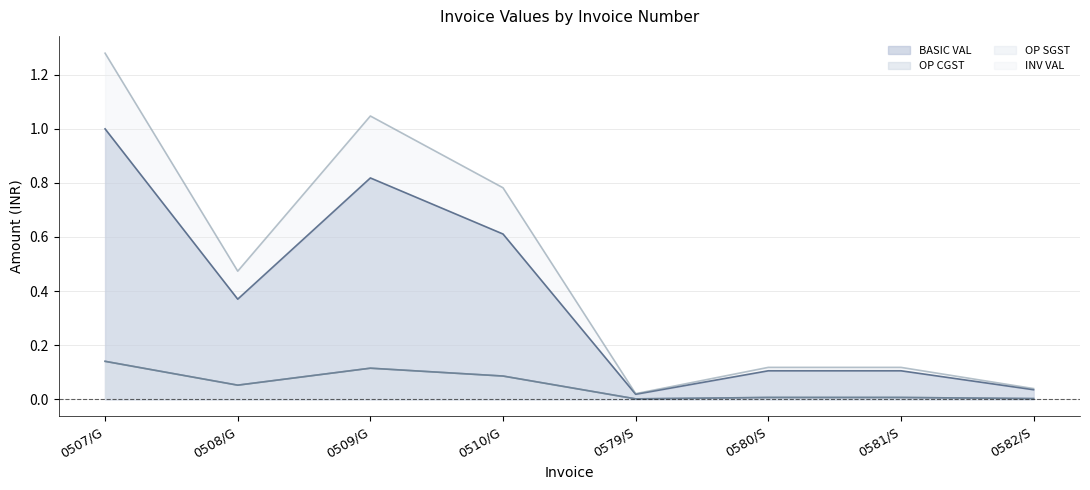

What is the difference between the maximum and minimum values in the OP SGST series?

0.1